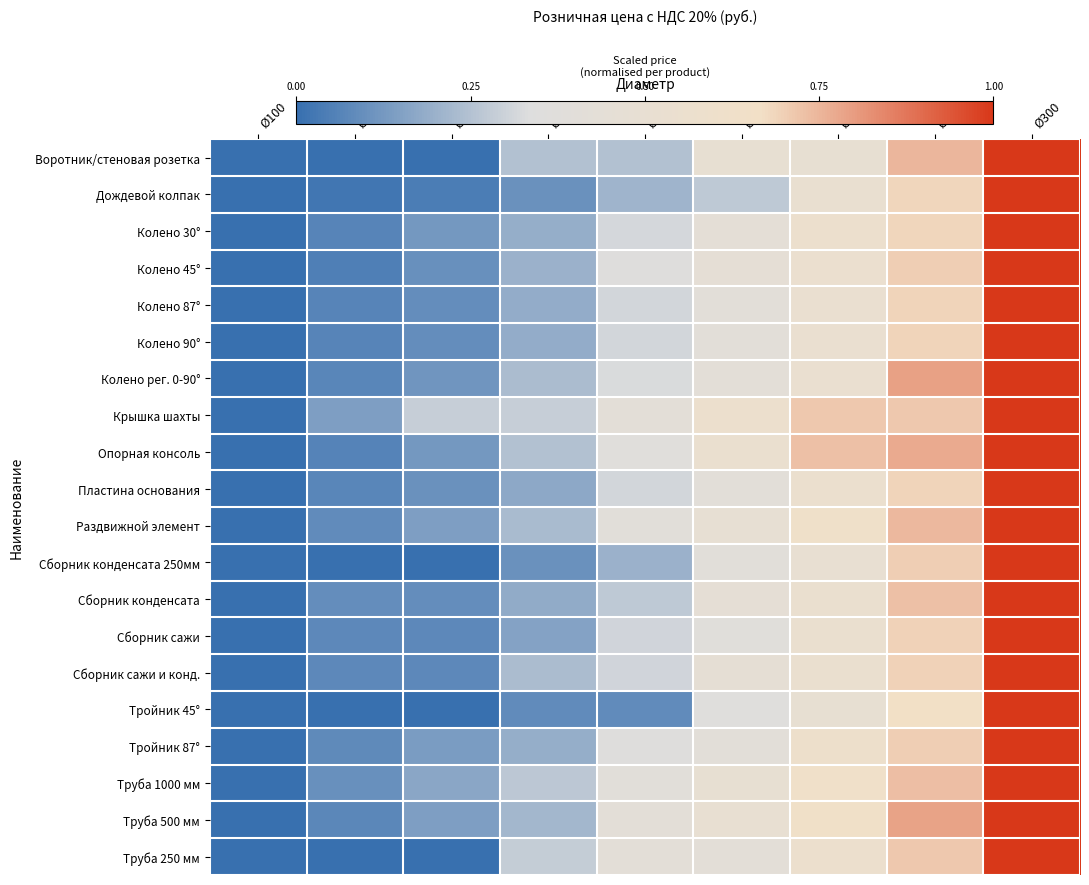

What is the greatest value displayed?

1.0